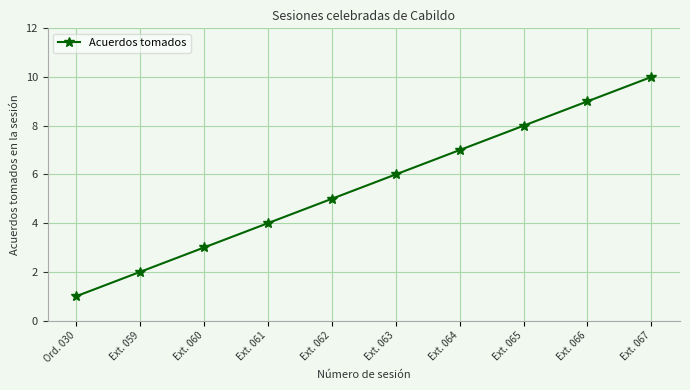

The value at Ext. 067 is 10. True or false?

True